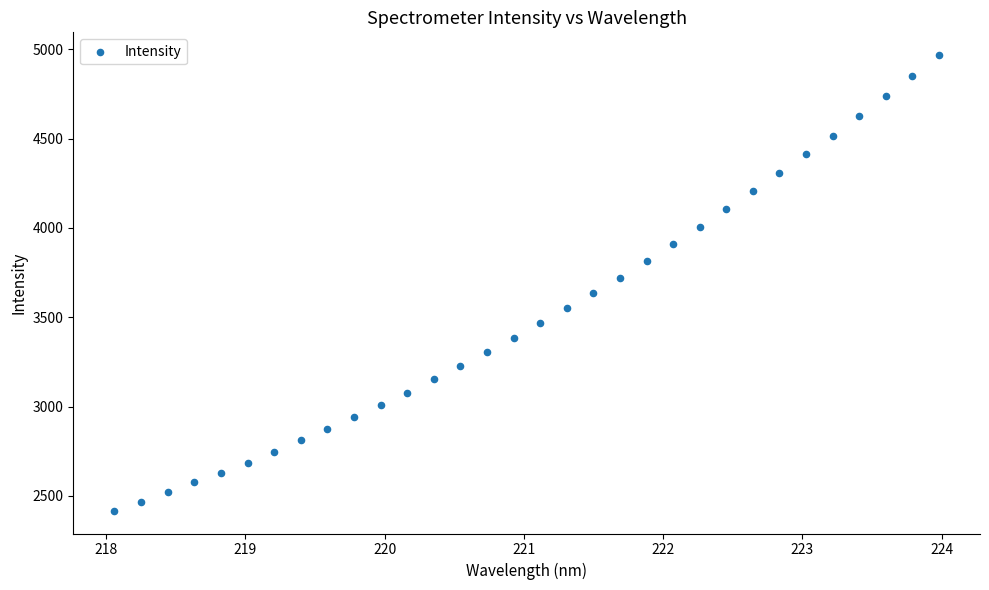

What is the range of Y values (max minus min)?

2550.9